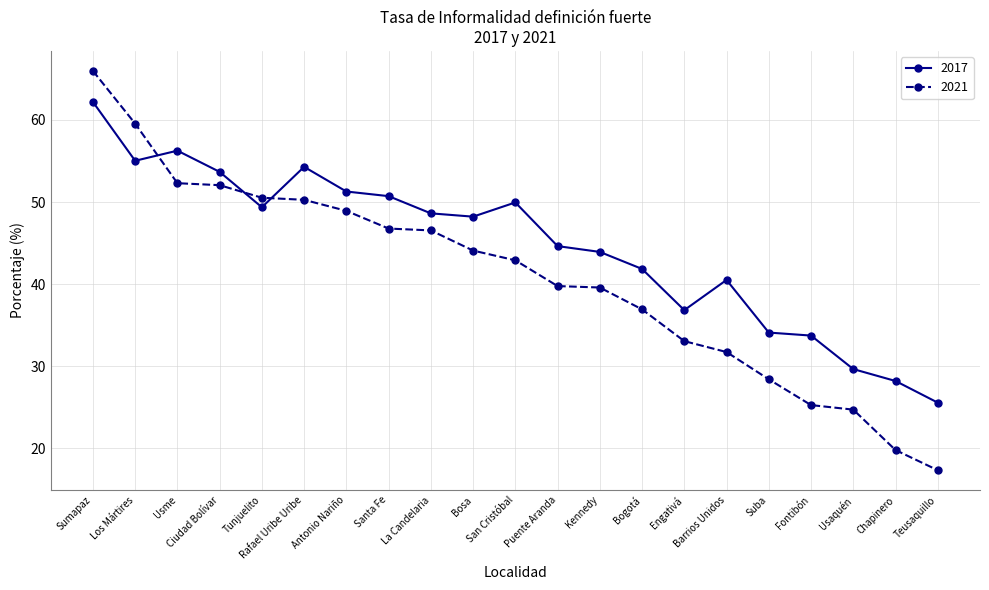

What is the minimum value for 2017?

25.6